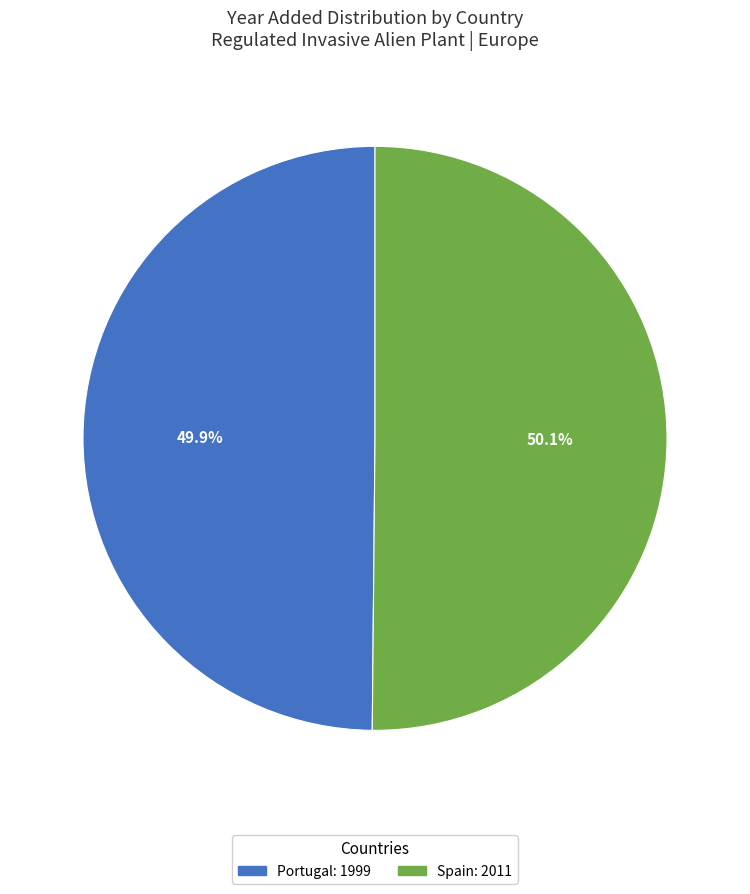

Approximately how many times larger is the value at Portugal compared to Spain?

1.0